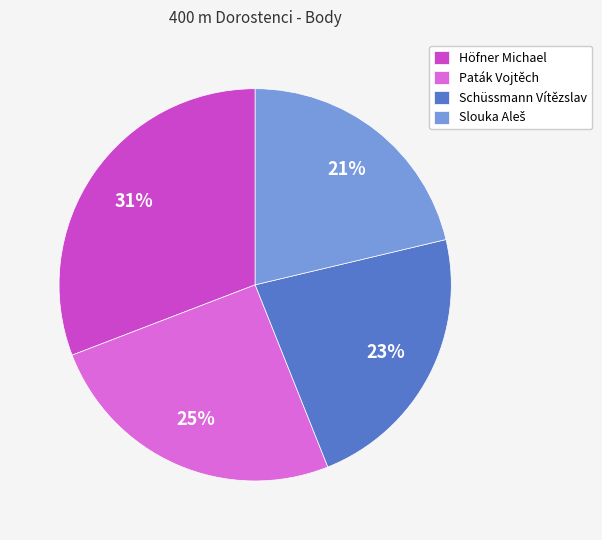

To the nearest percent, what is the difference between the largest and smallest slice percentages?

10%